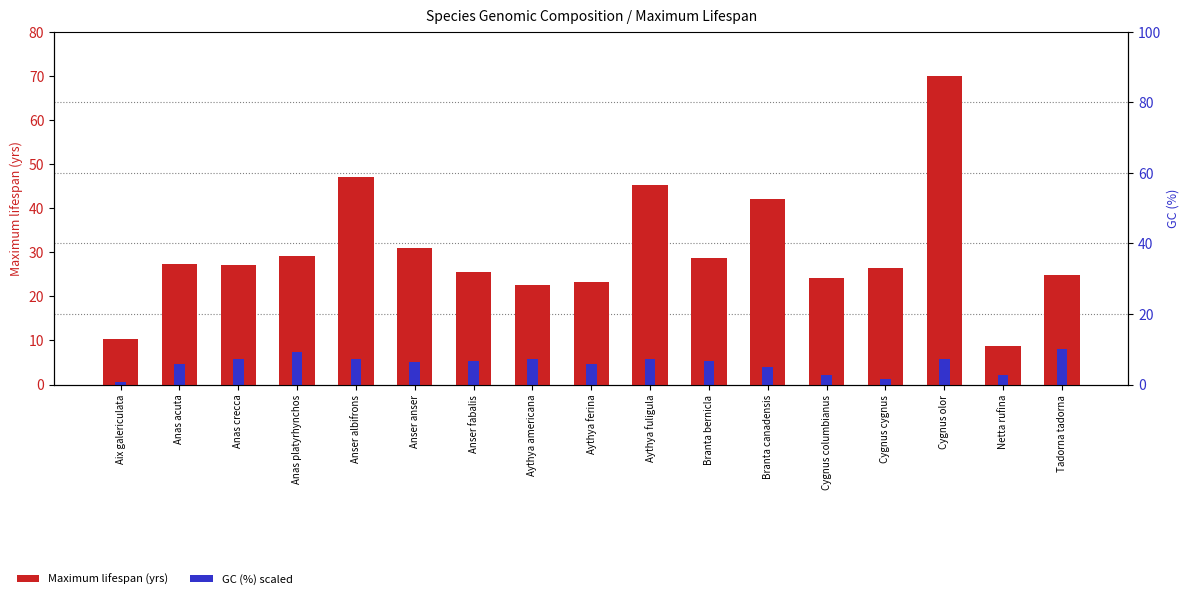

What is the difference between the maximum and minimum values in the Maximum lifespan (yrs) series?

61.2